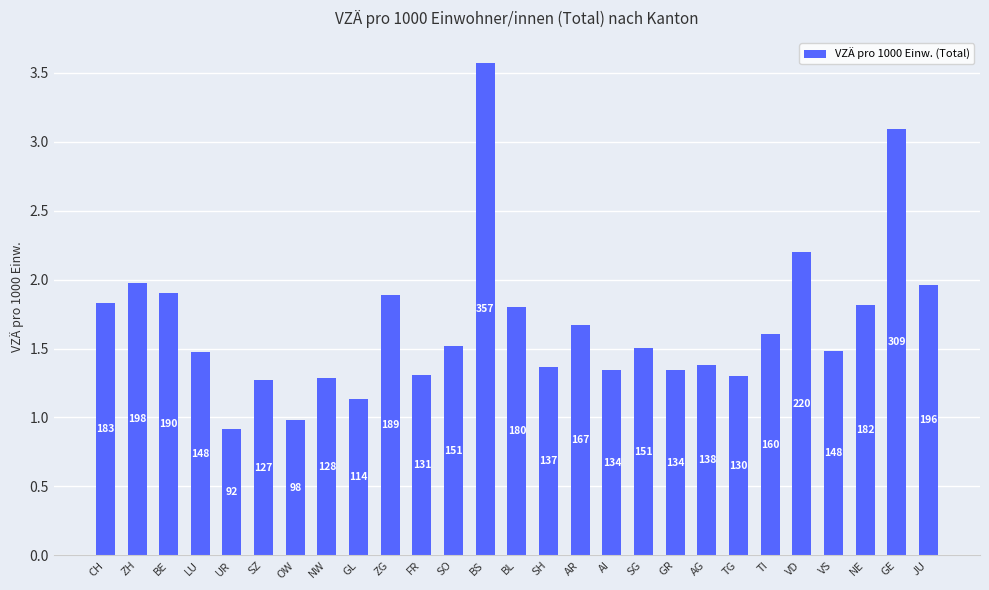

At which category does the chart reach its minimum across all series?

UR